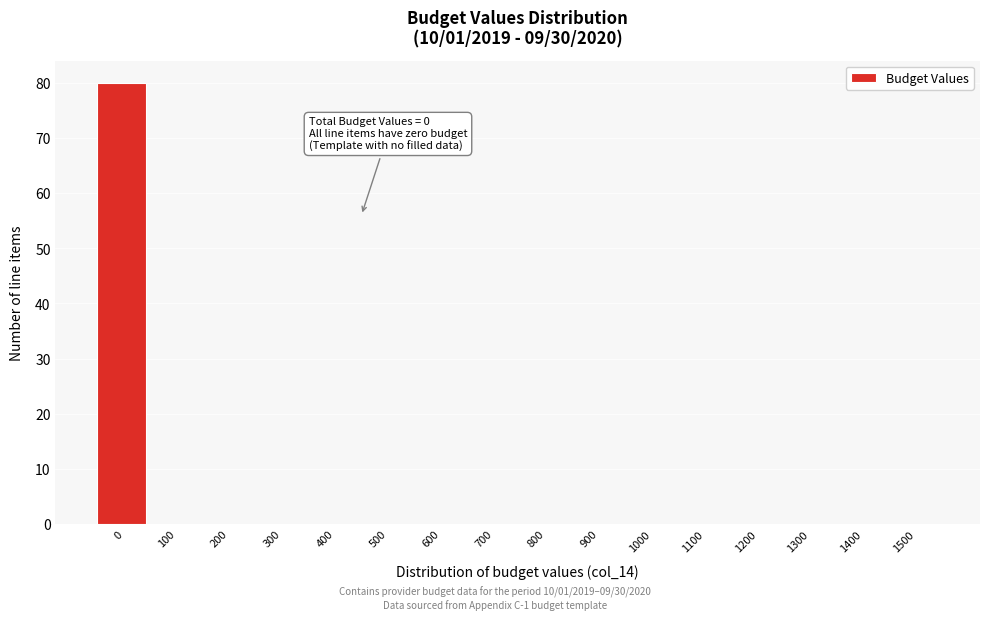

Reading left to right, what are all the values shown in this chart?

0=80	100=0	200=0	300=0	400=0	500=0	600=0	700=0	800=0	900=0	1000=0	1100=0	1200=0	1300=0	1400=0	1500=0